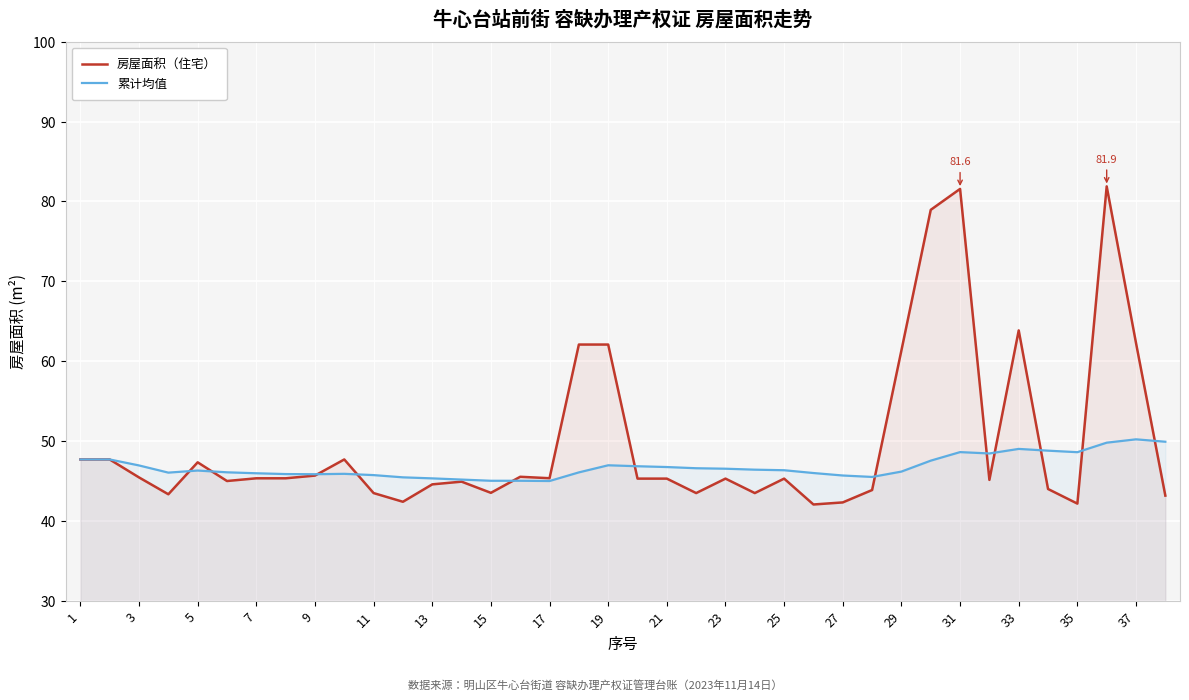

What is the minimum value shown in the chart?

42.0